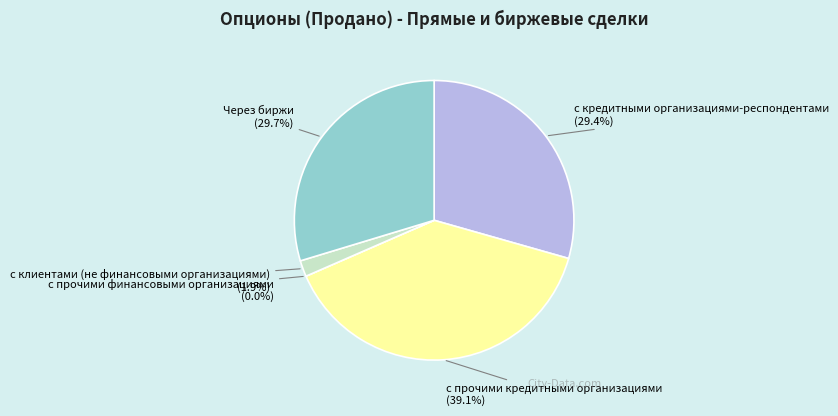

Between с клиентами (не финансовыми организациями) and с прочими кредитными организациями, which is larger?

с прочими кредитными организациями